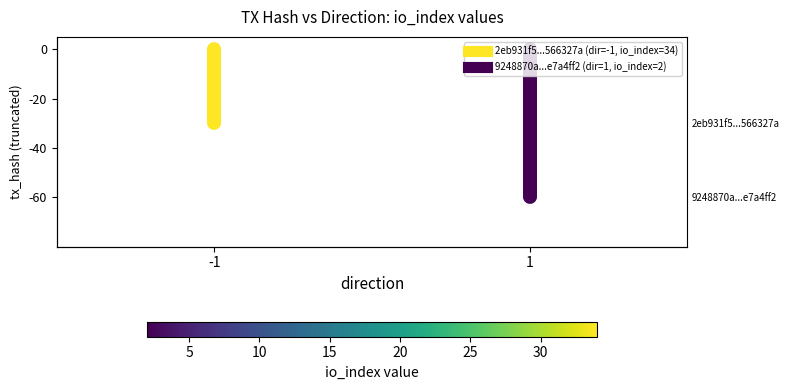

Where is the data nearest to the value 0?

-1